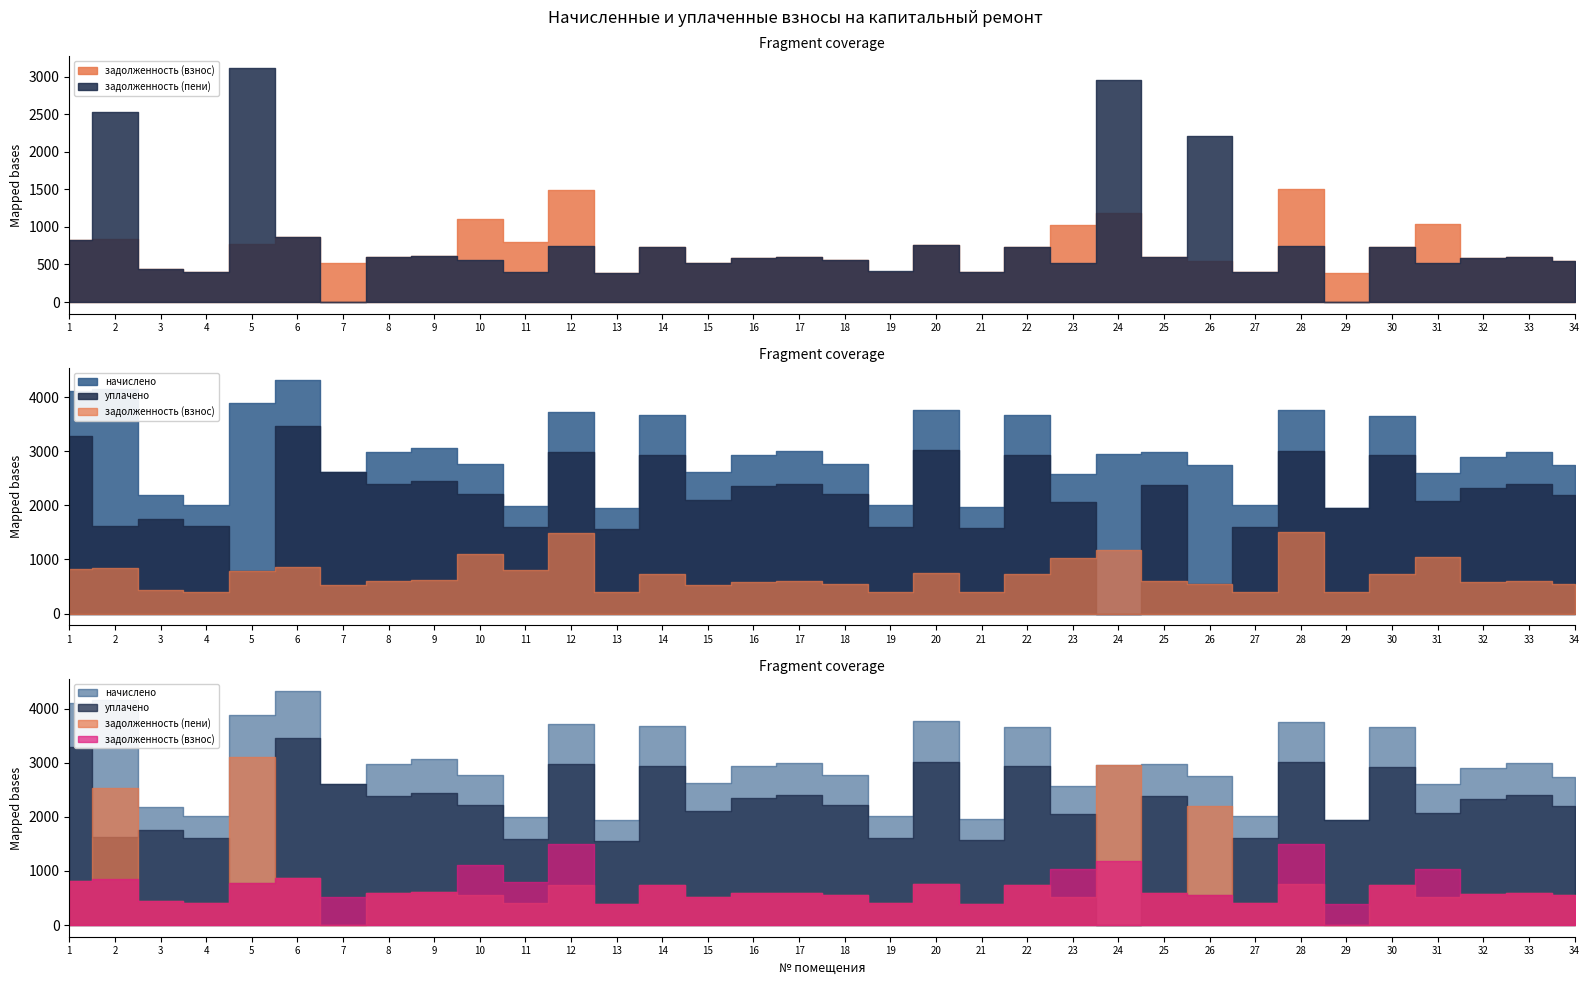

True or false: задолженность (взнос) and задолженность (пени) intersect in this chart.

True